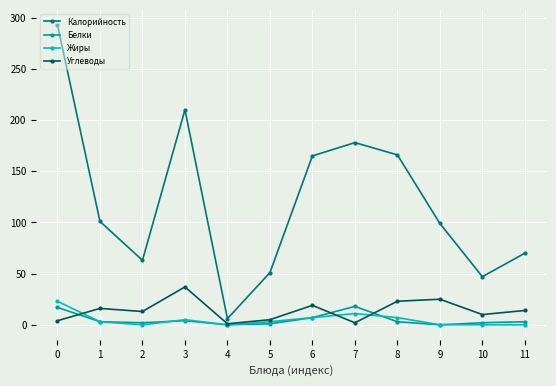

What is the highest value of the Жиры series?

23.0